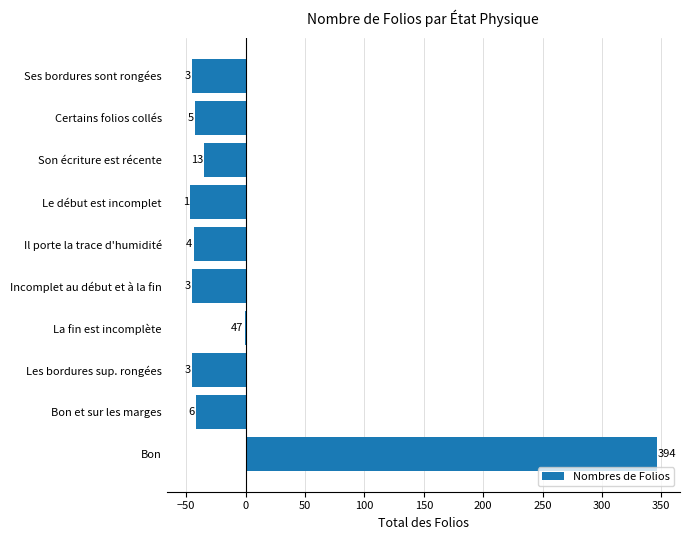

What is the greatest value displayed?

346.1